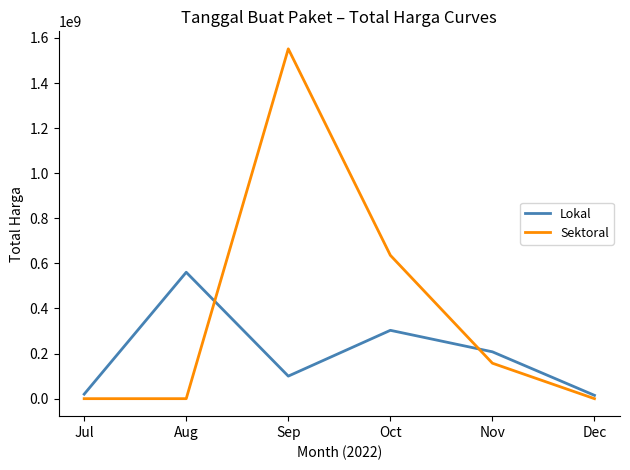

Between Oct and Nov, which series saw the biggest shift?

Sektoral